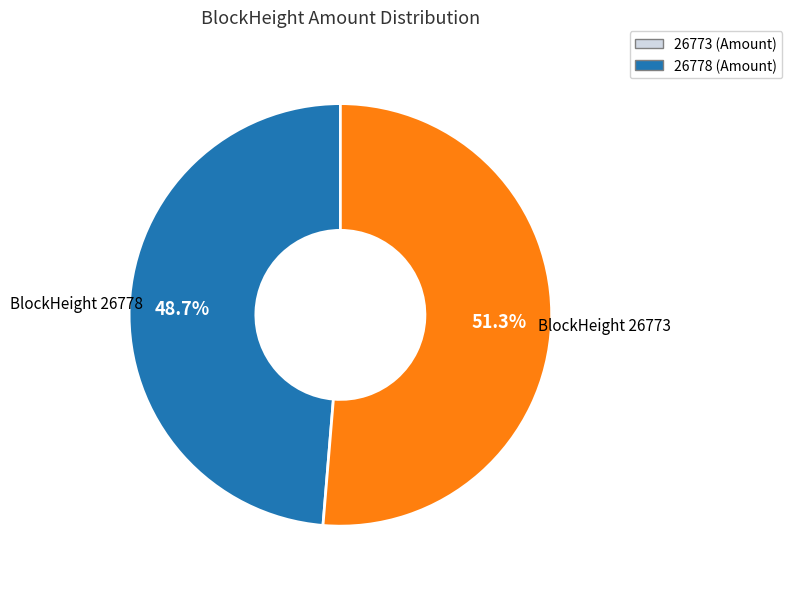

How many segments does this pie chart have?

2